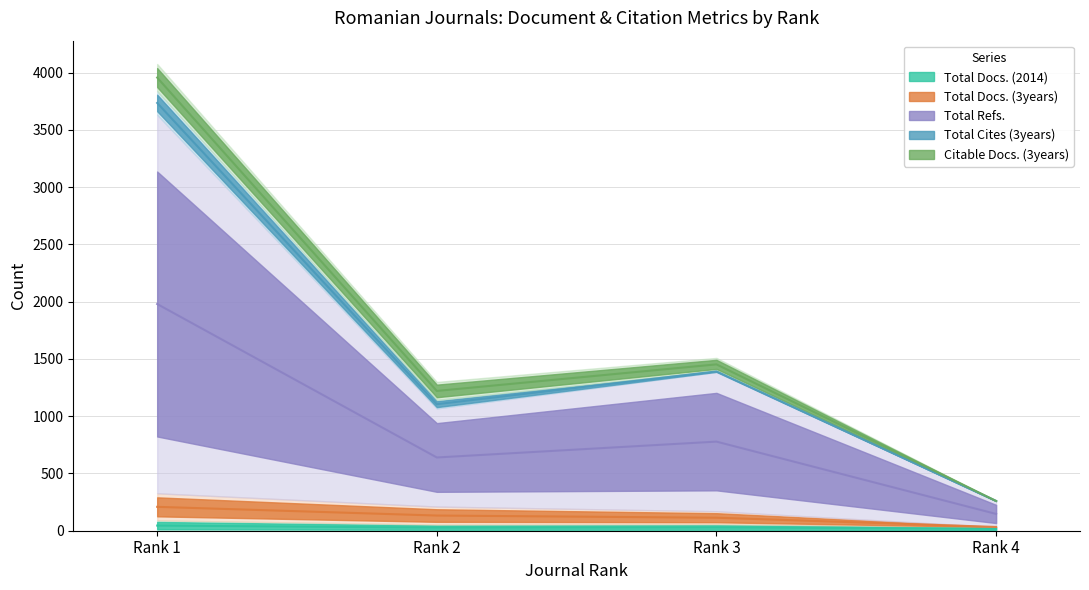

What is the approximate value of Total Refs. at Rank 3?

1391.0